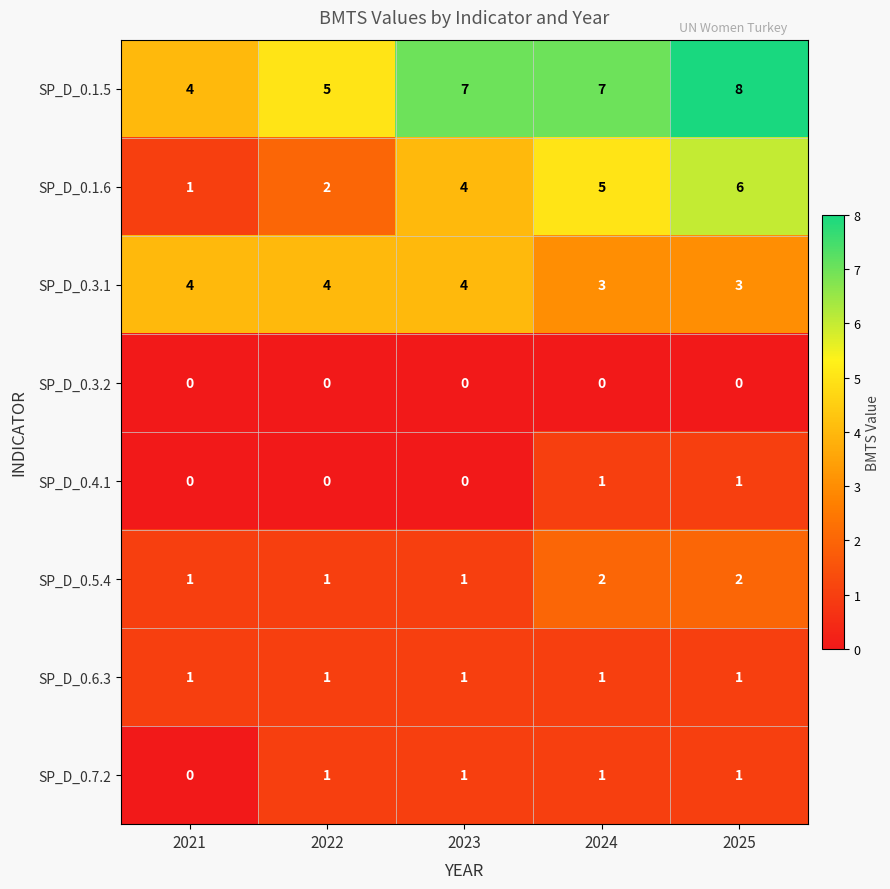

What is the sum of all SP_D_0.7.2 values?

4